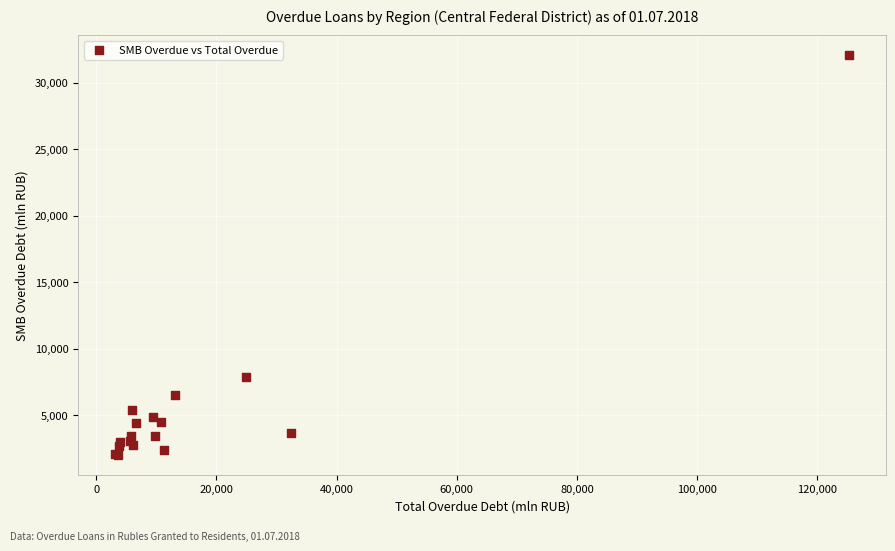

What Y value in the scatter plot is closest to 17049?

7851